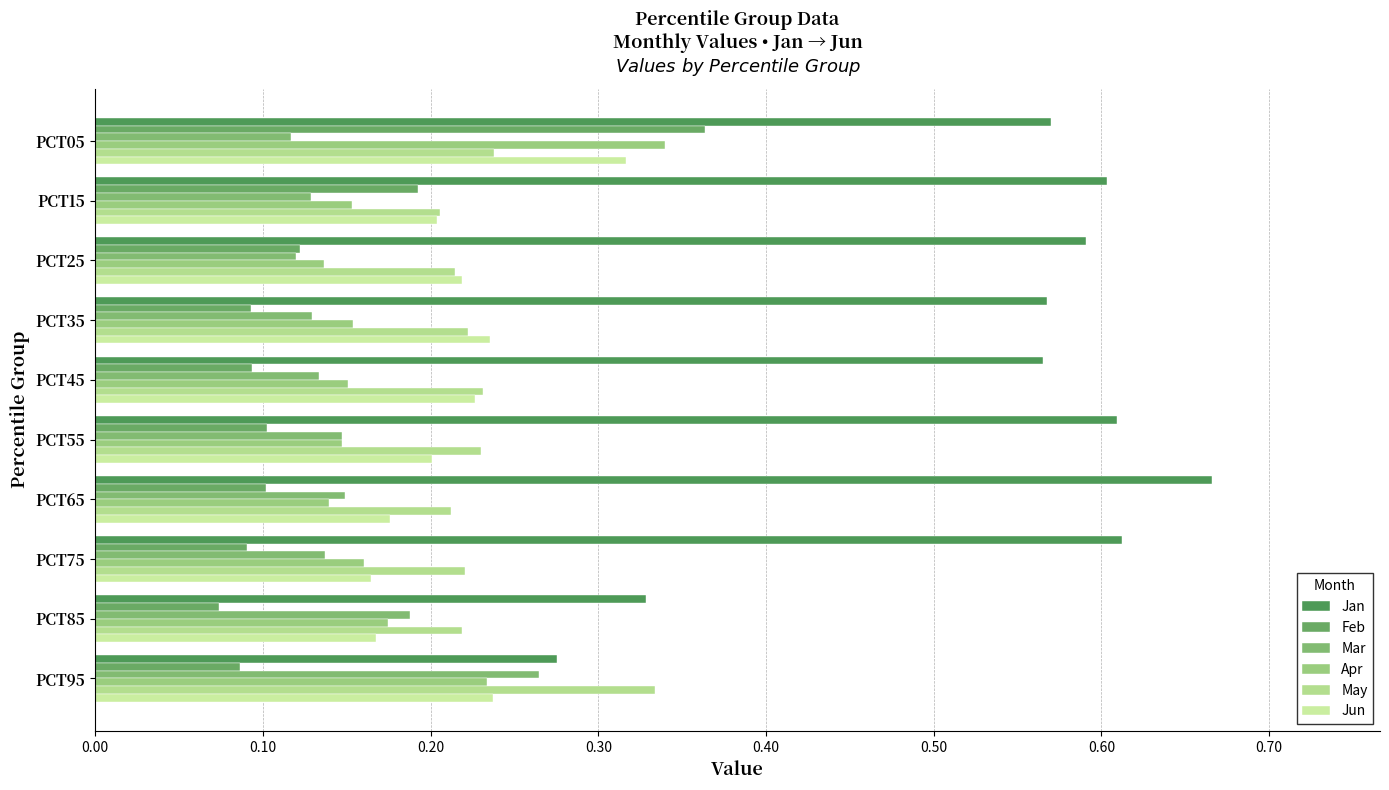

Reading left to right, extract all data points from this chart.

Jan: 0.6	0.6	0.6	0.6	0.6	0.6	0.7	0.6	0.3	0.3
Feb: 0.4	0.2	0.1	0.1	0.1	0.1	0.1	0.1	0.1	0.1
Mar: 0.1	0.1	0.1	0.1	0.1	0.1	0.1	0.1	0.2	0.3
Apr: 0.3	0.2	0.1	0.2	0.2	0.1	0.1	0.2	0.2	0.2
May: 0.2	0.2	0.2	0.2	0.2	0.2	0.2	0.2	0.2	0.3
Jun: 0.3	0.2	0.2	0.2	0.2	0.2	0.2	0.2	0.2	0.2